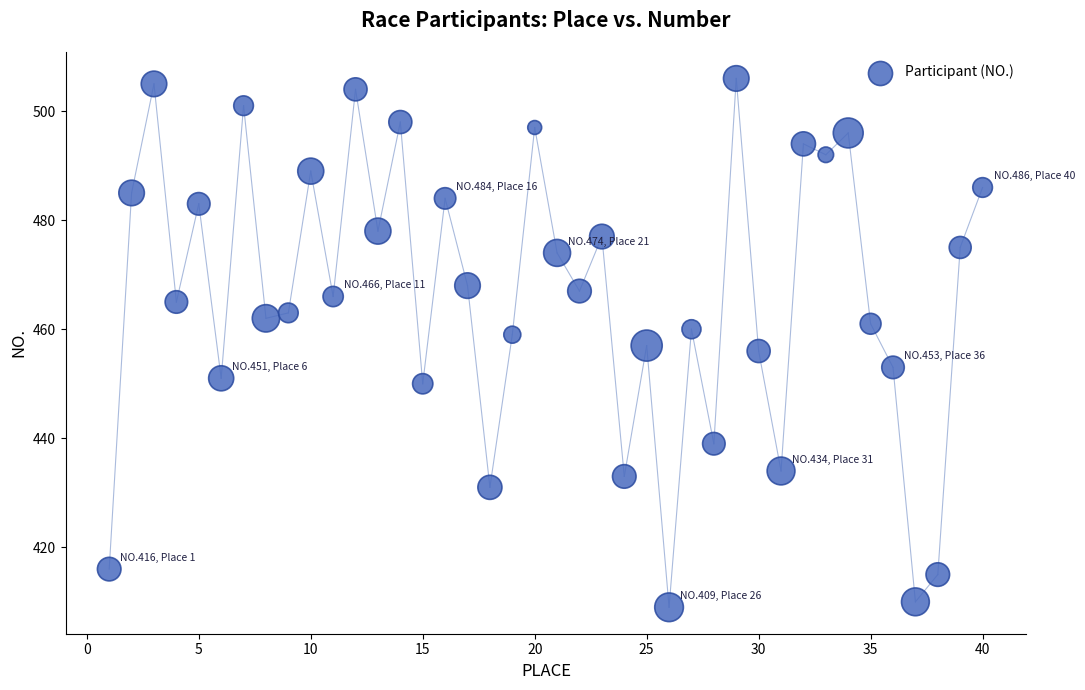

What is the range of X values (max minus min)?

39